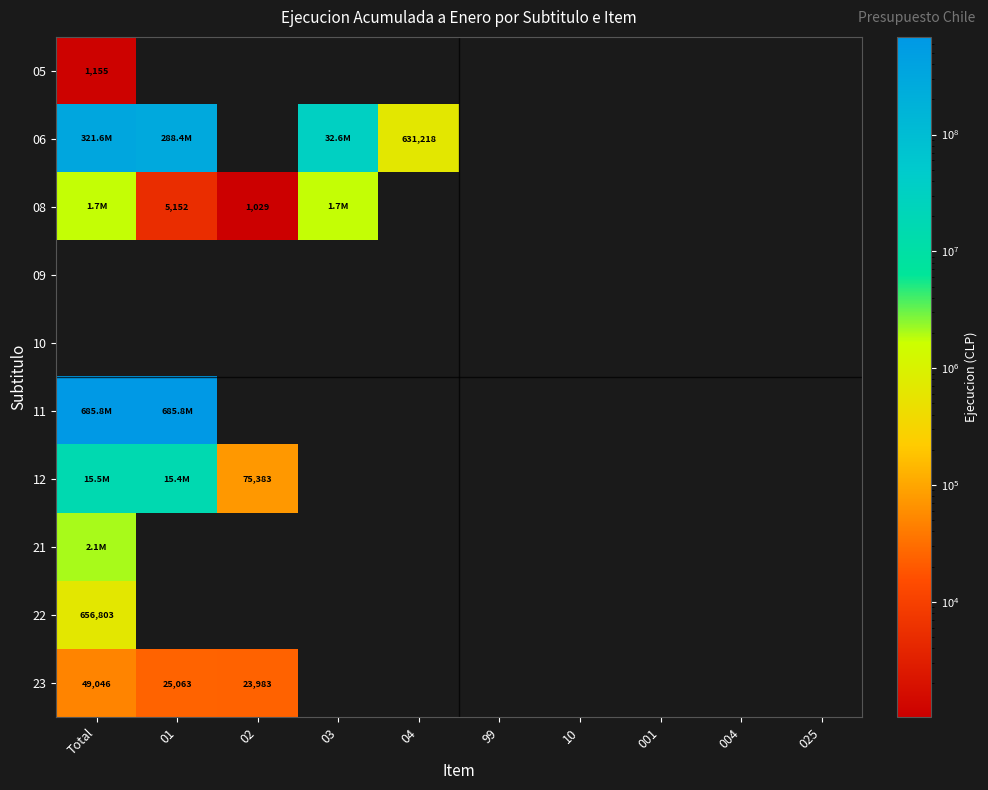

True or false: 22 has a value of 656803 at Total.

True